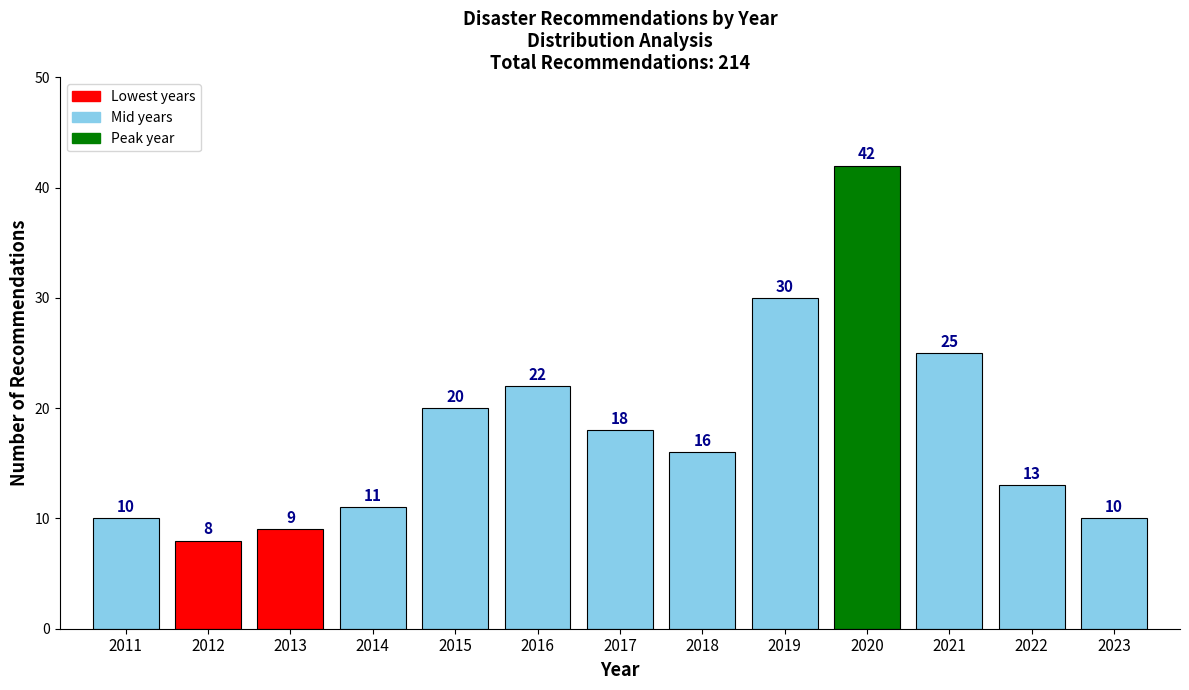

Reading right to left, extract all data points from this chart.

2023=10	2022=13	2021=25	2020=42	2019=30	2018=16	2017=18	2016=22	2015=20	2014=11	2013=9	2012=8	2011=10